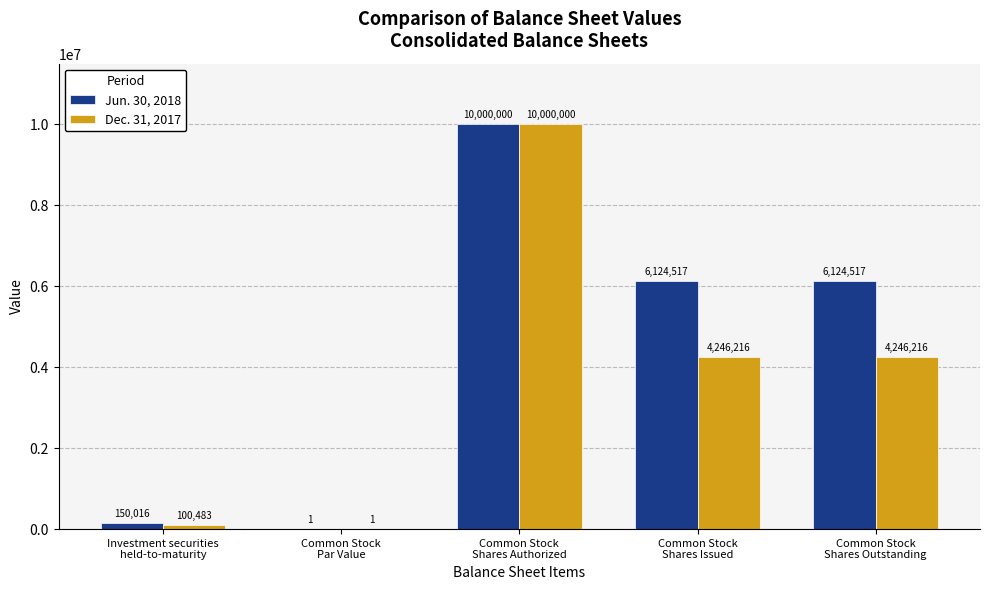

What is the maximum value for Dec. 31, 2017?

10000000